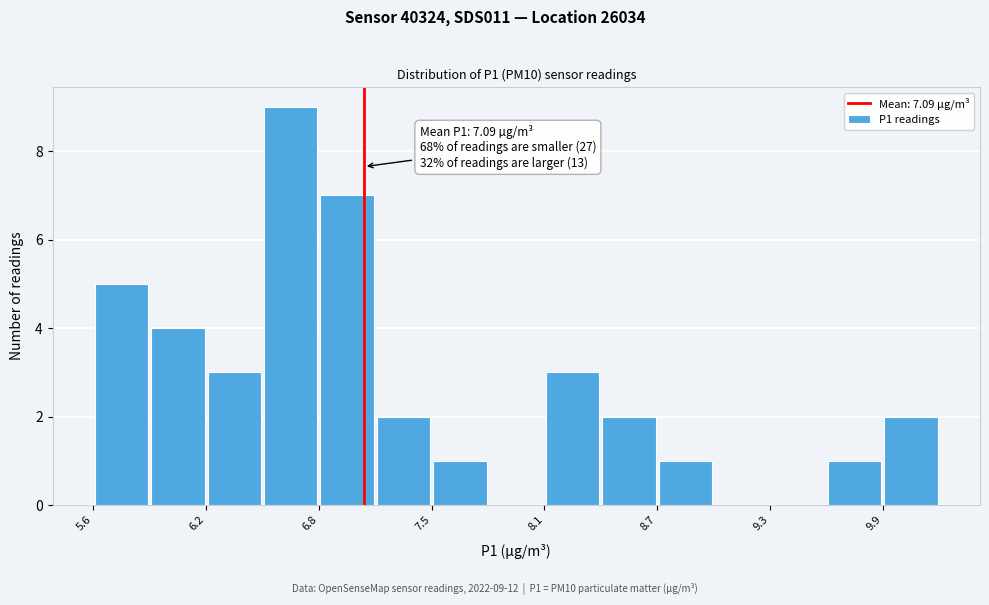

Around what value on the x-axis is the tallest bar? Give the approximate position of its centre, as read against the axis.

6.7